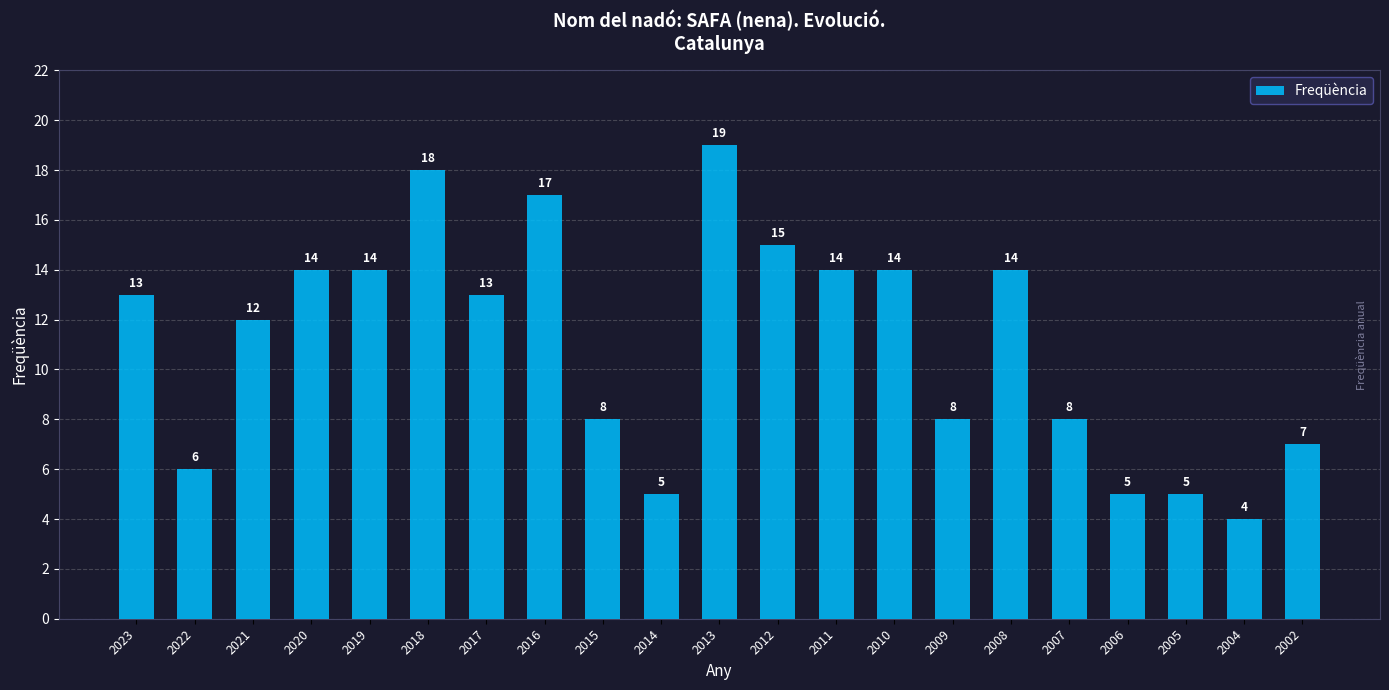

What is the difference between the maximum and minimum values?

15